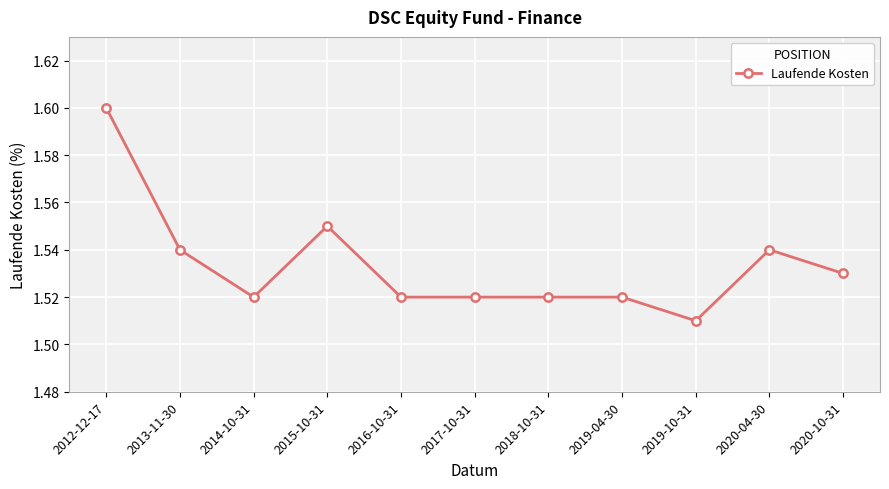

The chart shows a value of 0.6 at 2019-10-31. True or false?

False